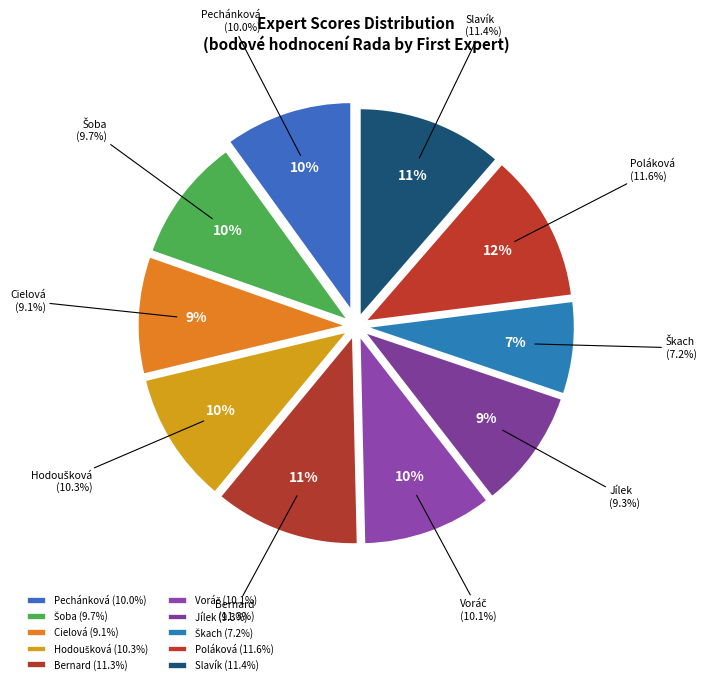

Count the number of slices in the pie.

10